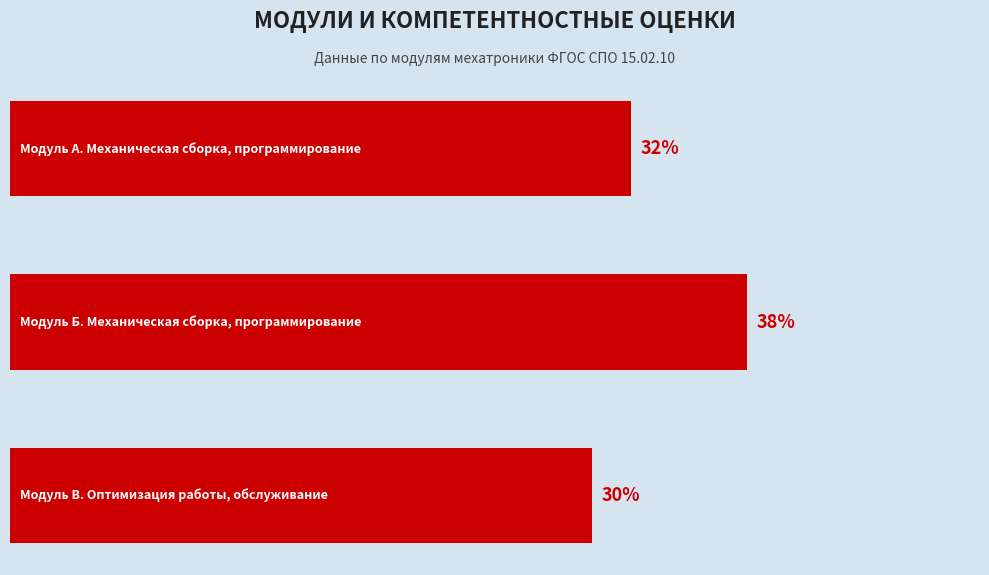

Are the bars horizontal?

Yes